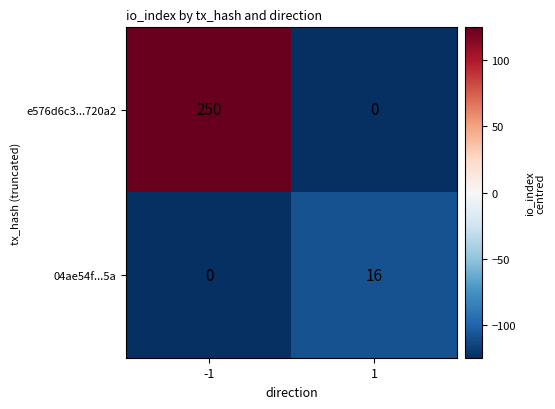

Count the number of categories in the chart.

2